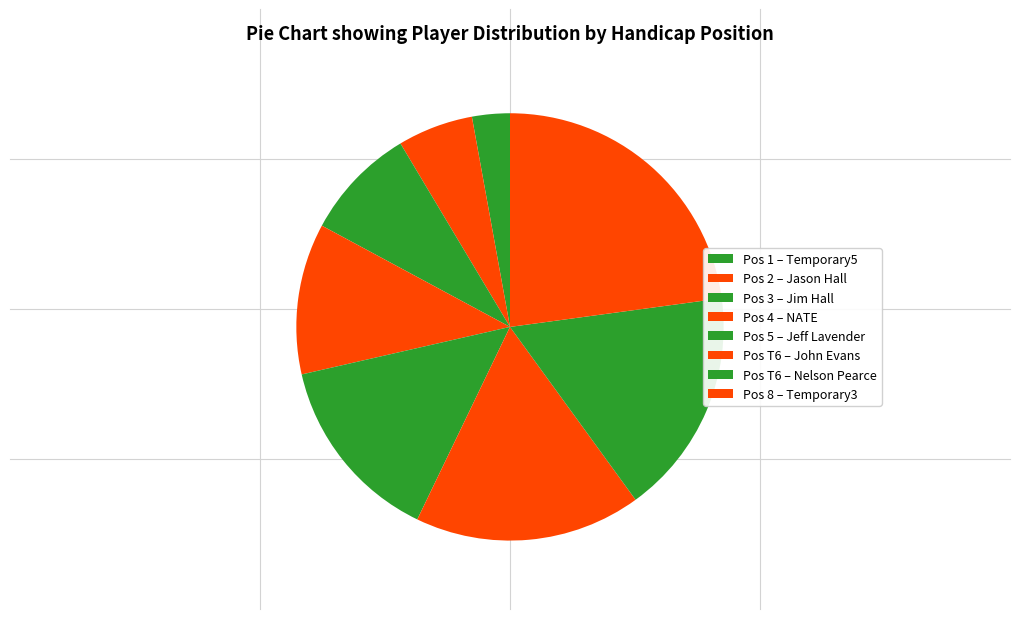

How many segments does this pie chart have?

8